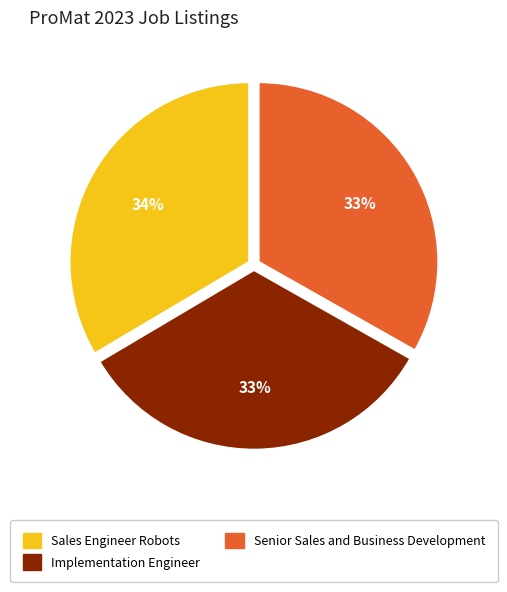

The Implementation Engineer slice represents 33% of the pie. True or false?

True